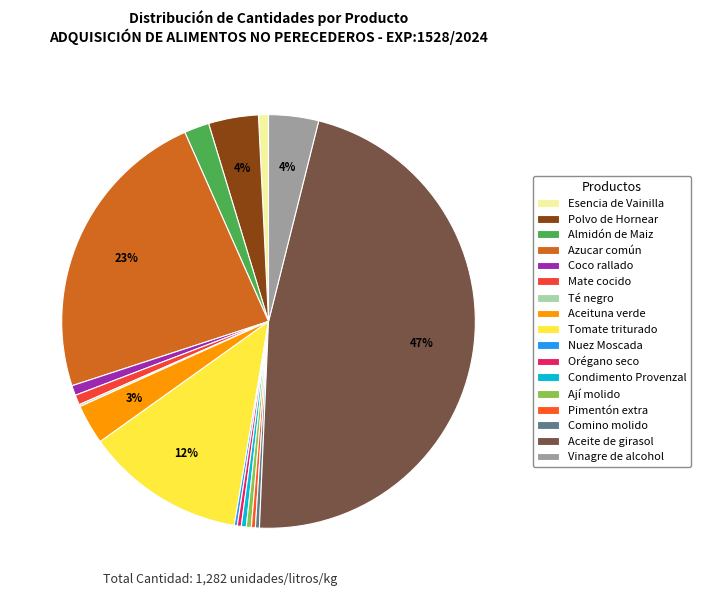

How many slices are in this pie chart?

17